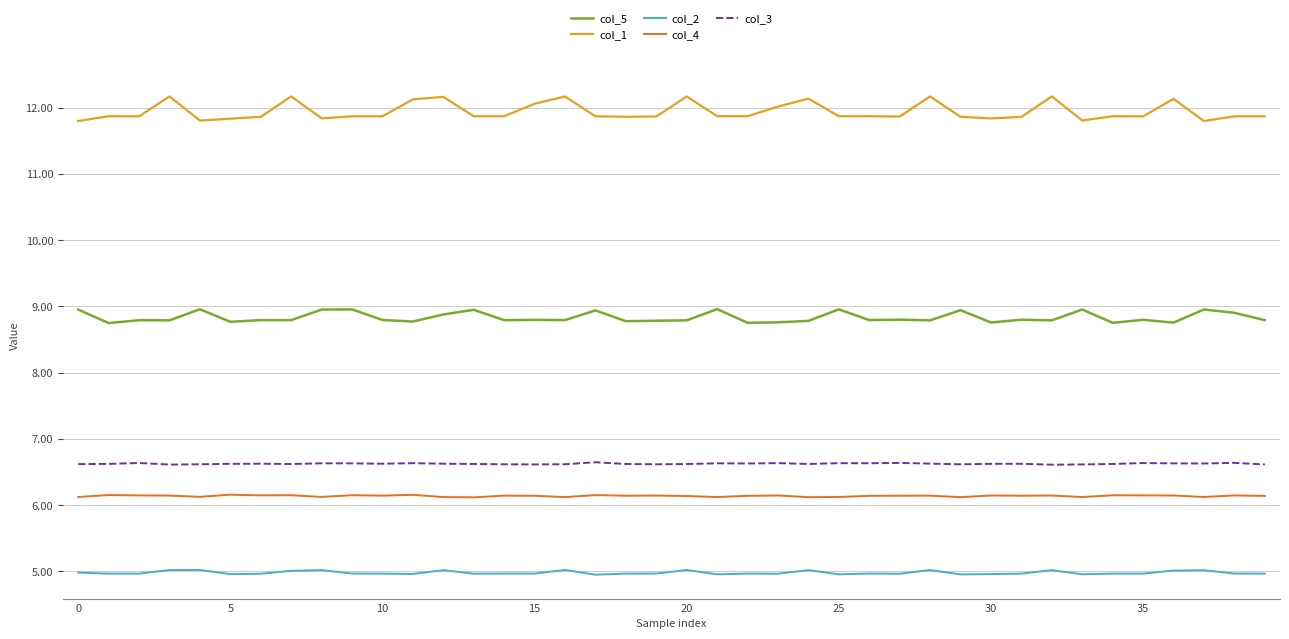

Which series has the largest total across all categories?

col_1